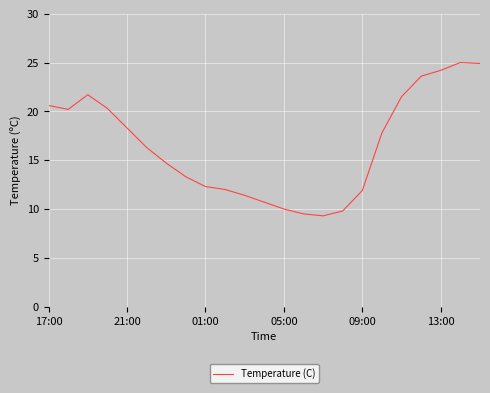

What is the sum of all values?

379.3